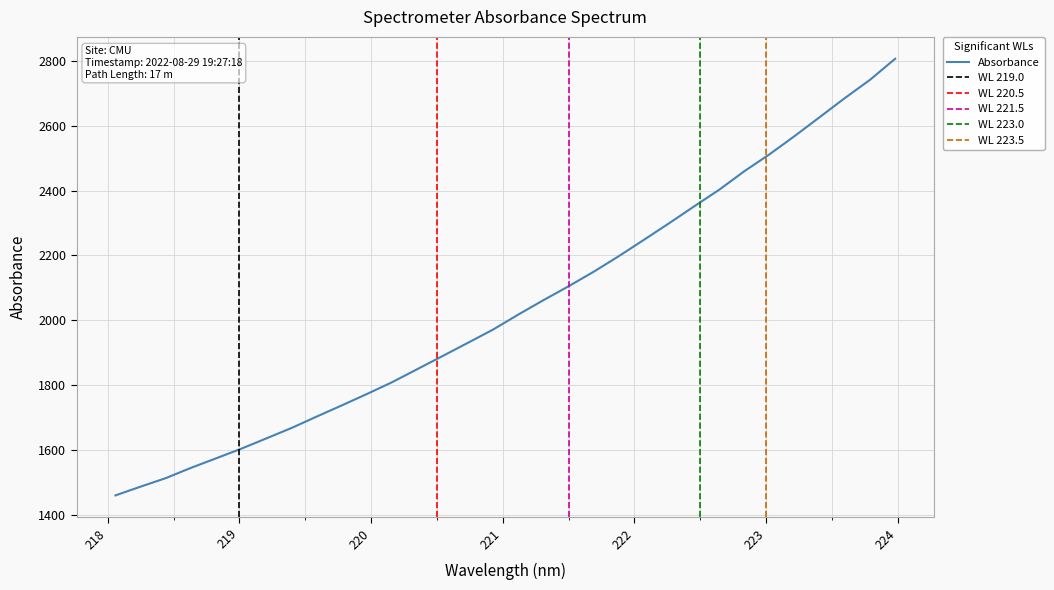

What is the difference between the values at 219.9712 and 223.5987?

912.0